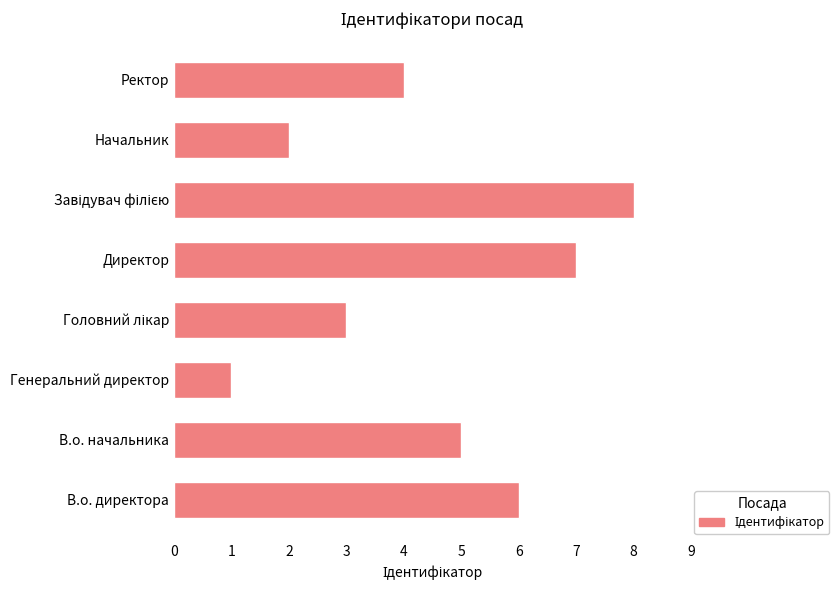

How many data points are less than 5?

4